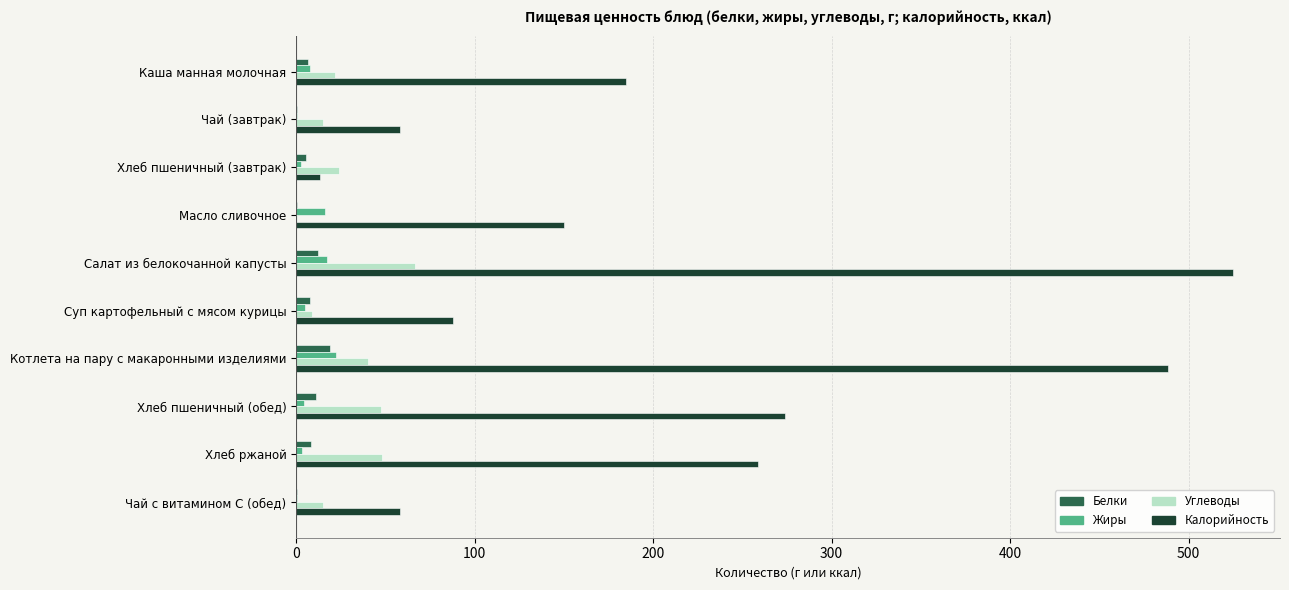

Between Салат из белокочанной капусты and Хлеб ржаной, which series saw the biggest shift?

Калорийность